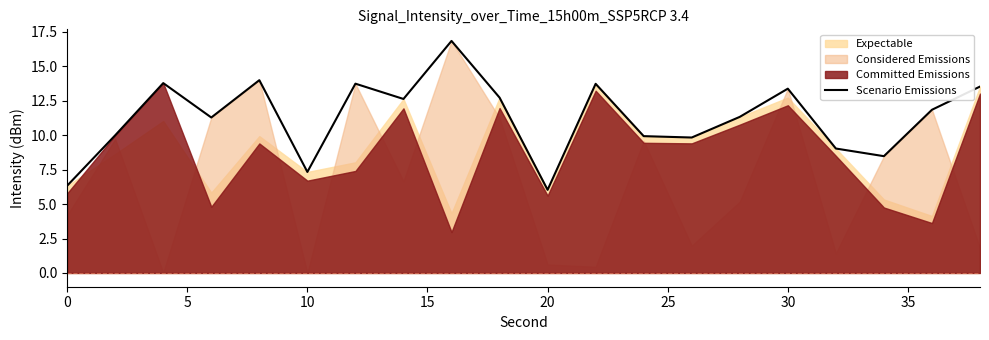

True or false: there are more than 2 points higher than both neighbors.

True